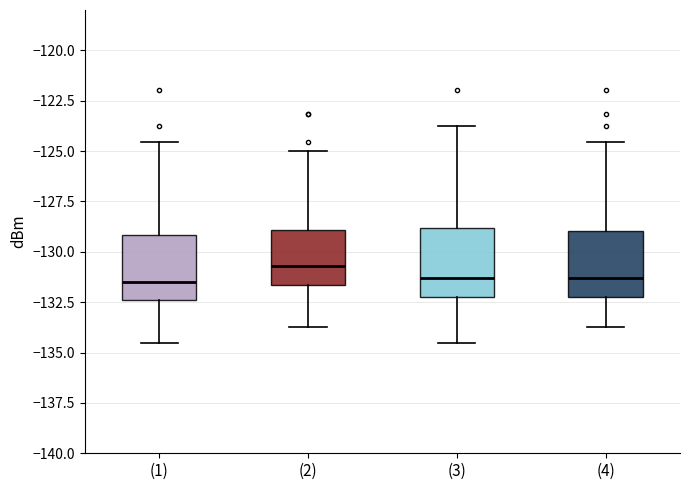

Reading left to right, read every box against the y-axis: the position of its median line, the range the box covers, and the ends of its whiskers. The values are not printed on the chart, so give them approximately, as read against the axis.

(1): median -131.5, box -132.5 to -129.0, whiskers -134.5 to -124.5
(2): median -130.5, box -131.5 to -129.0, whiskers -133.5 to -125.0
(3): median -131.5, box -132.0 to -129.0, whiskers -134.5 to -124.0
(4): median -131.5, box -132.0 to -129.0, whiskers -133.5 to -124.5